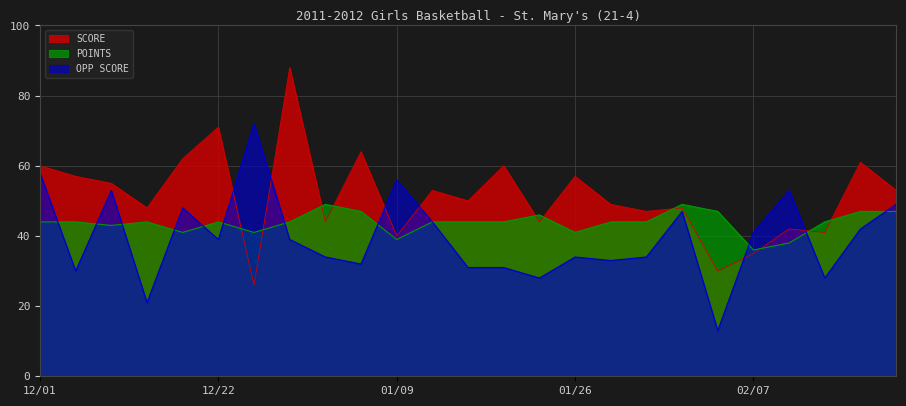

How many data points in OPP SCORE are above 39?

11